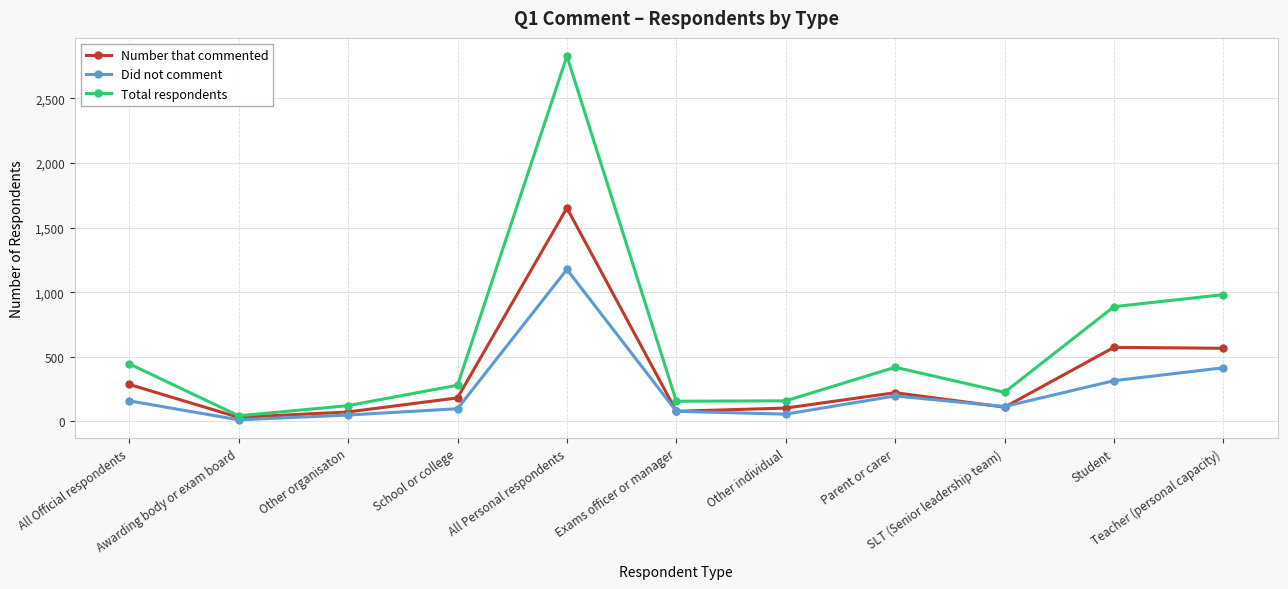

What is the lowest value of the Did not comment series?

12